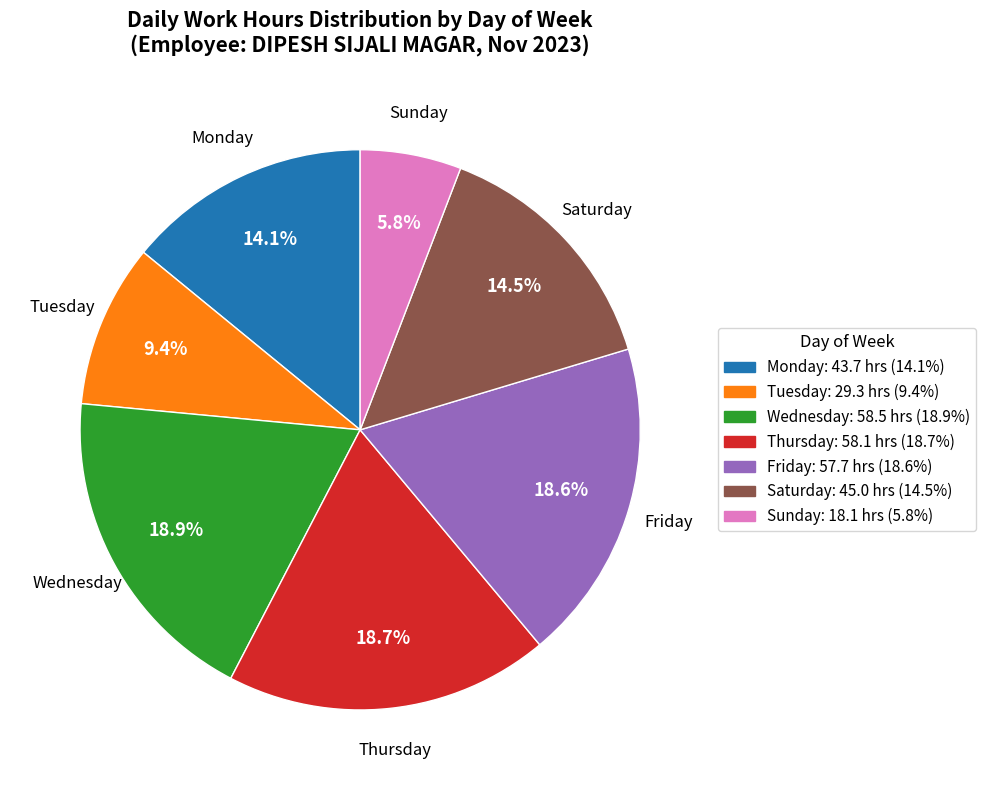

Does any single category account for the majority?

No